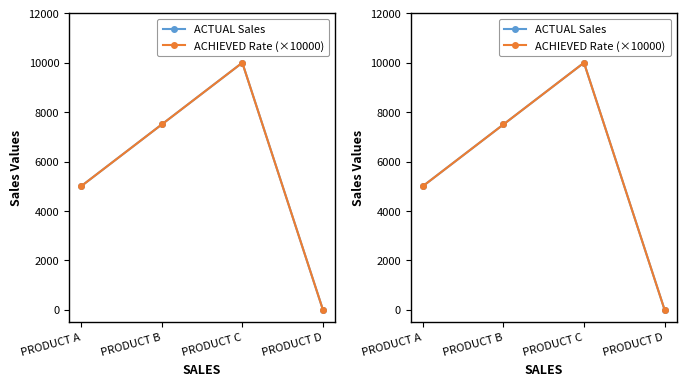

What is the total value across all series at PRODUCT B?

15000